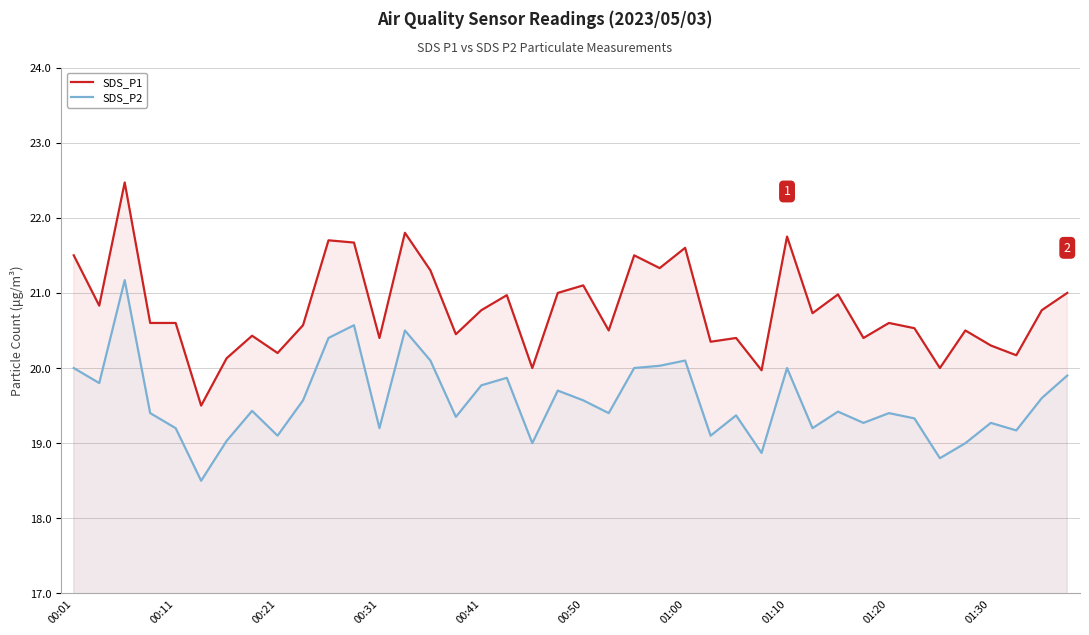

How many categories are shown in the chart?

40